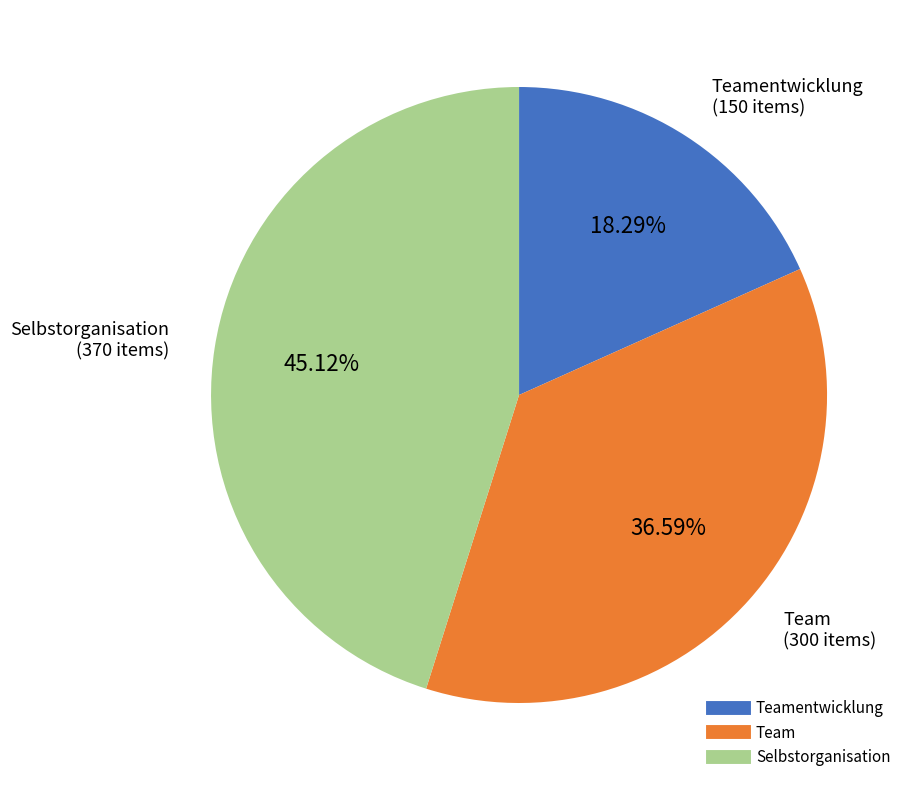

Is there any slice that represents more than half of the pie?

No